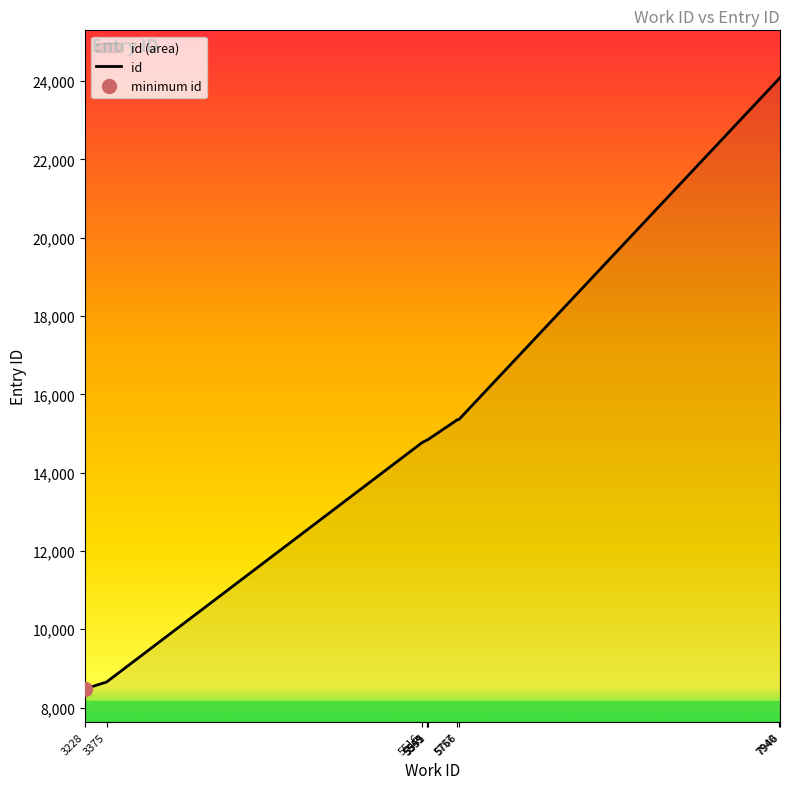

Rank the categories by value from highest to lowest.

7946, 7940, 5766, 5757, 5555, 5551, 5549, 5516, 3375, 3228